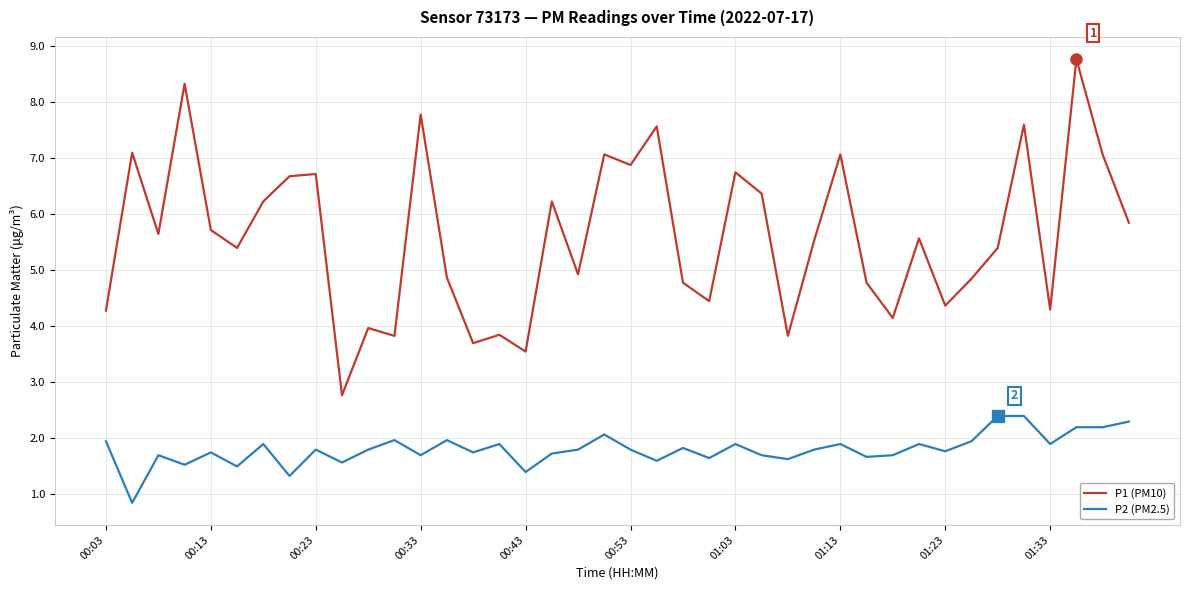

What are all the series names shown in the legend?

P1 (PM10), P2 (PM2.5)